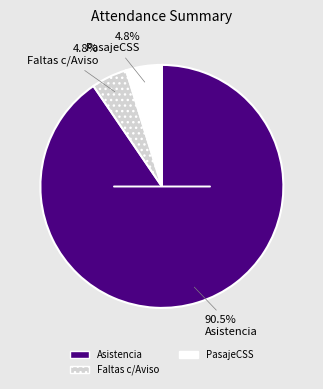

What percentage do Faltas c/Aviso and Asistencia together represent?

95.2%